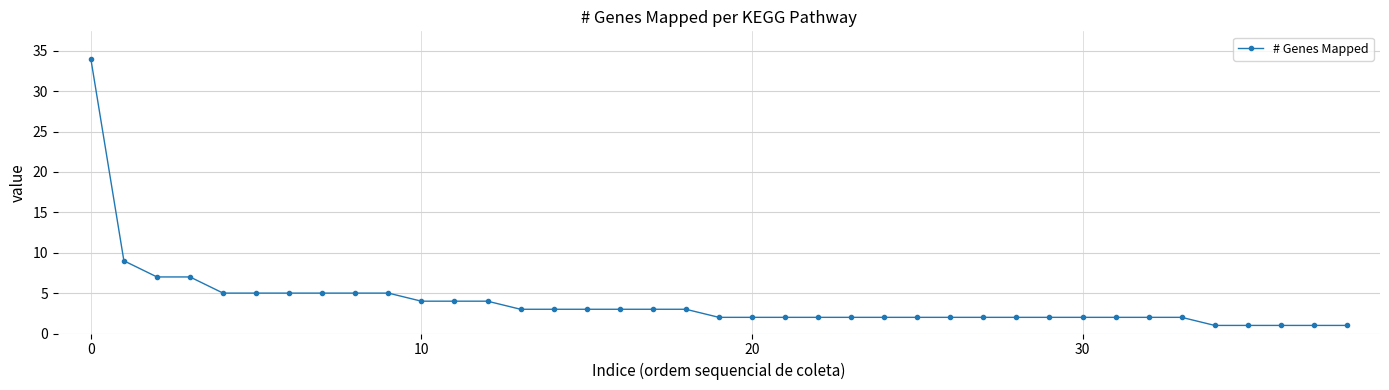

What is the value of the 19th point from the left?

3